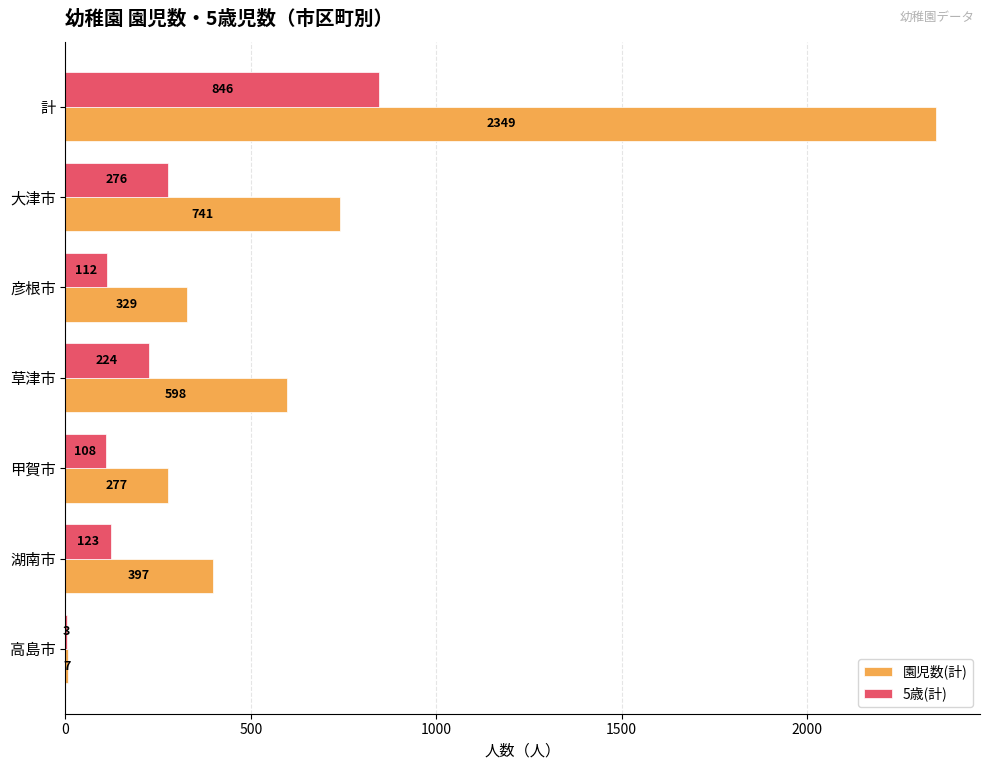

What is the maximum value shown in the chart?

2349